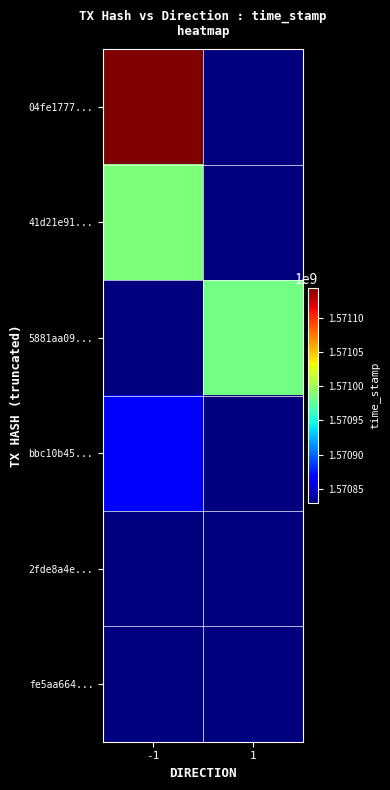

Count the number of categories in the chart.

2